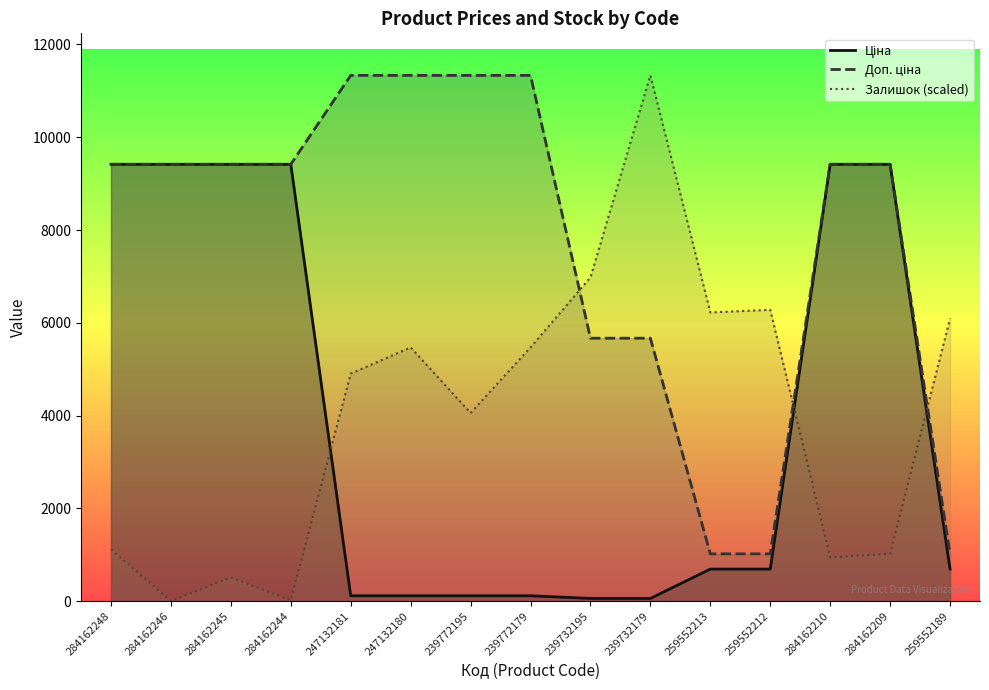

Which series has the widest spread of values?

Залишок